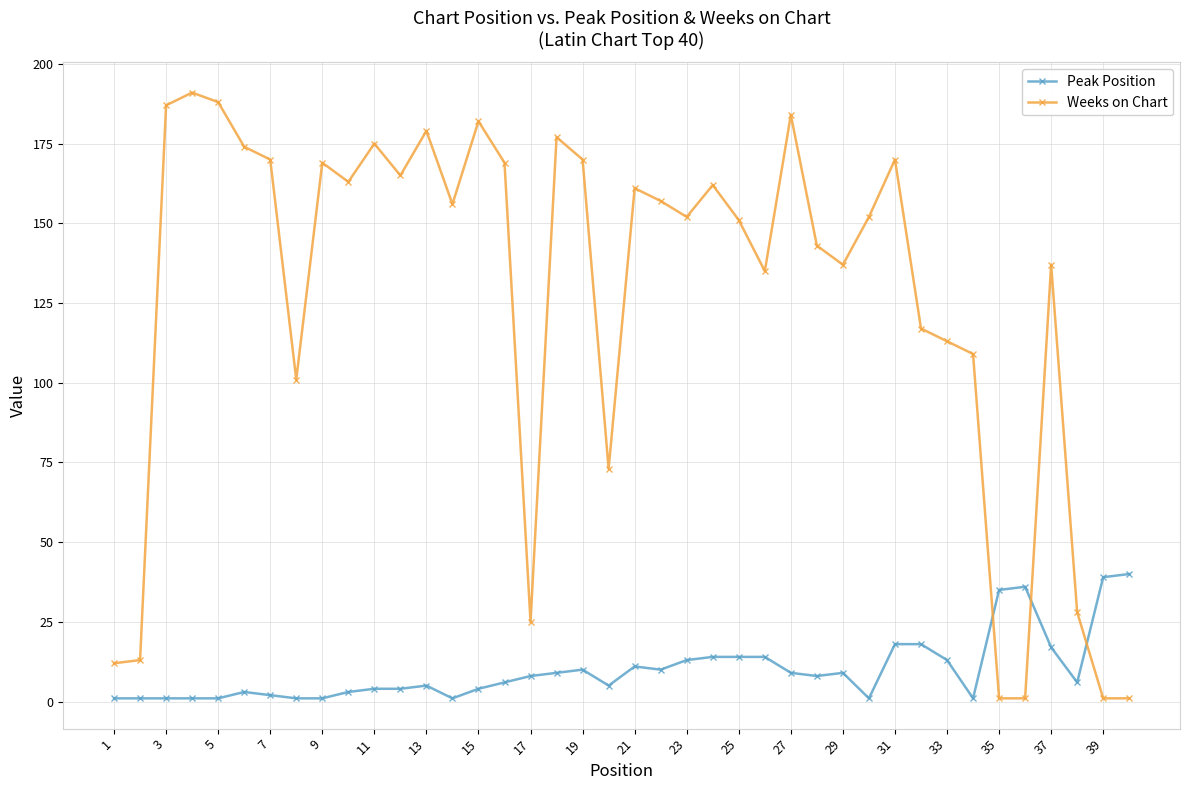

List the series in order of their overall mean, highest first.

Weeks on Chart, Peak Position